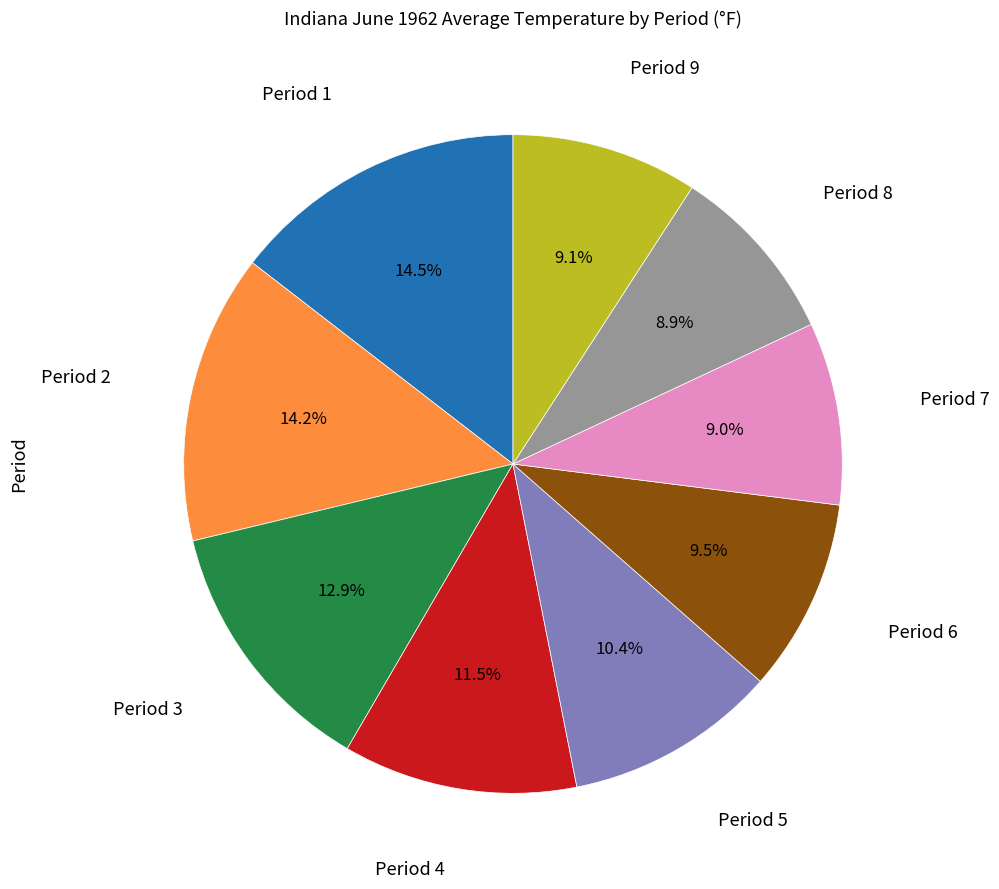

Does any single category account for the majority?

No